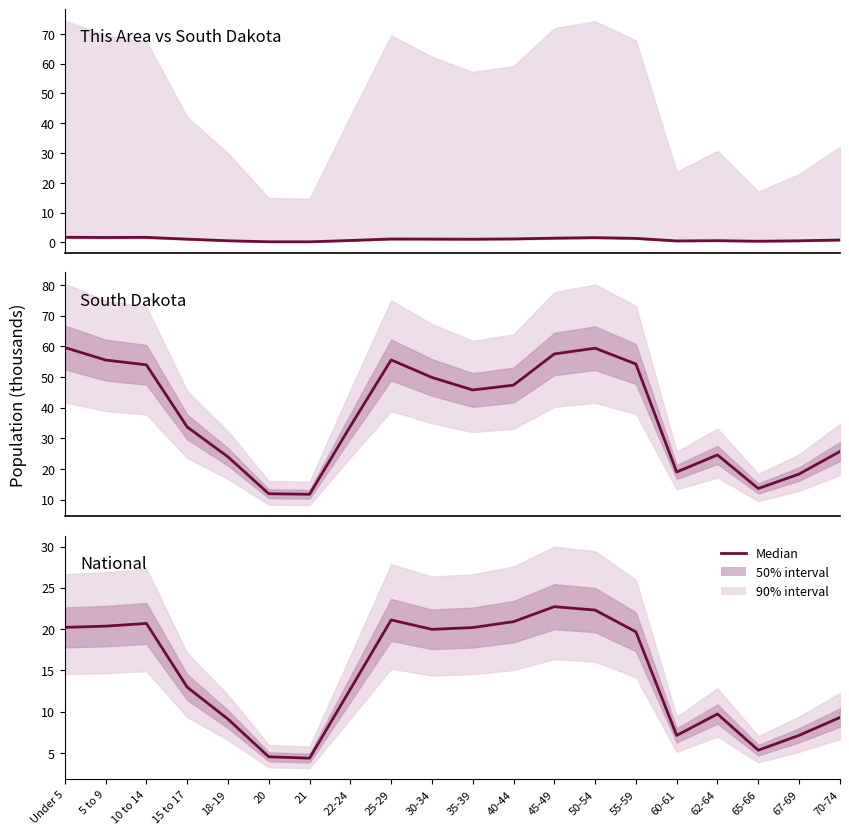

Rank the series by their maximum value, from lowest to highest.

This Area (thousands), National (millions), South Dakota (thousands)